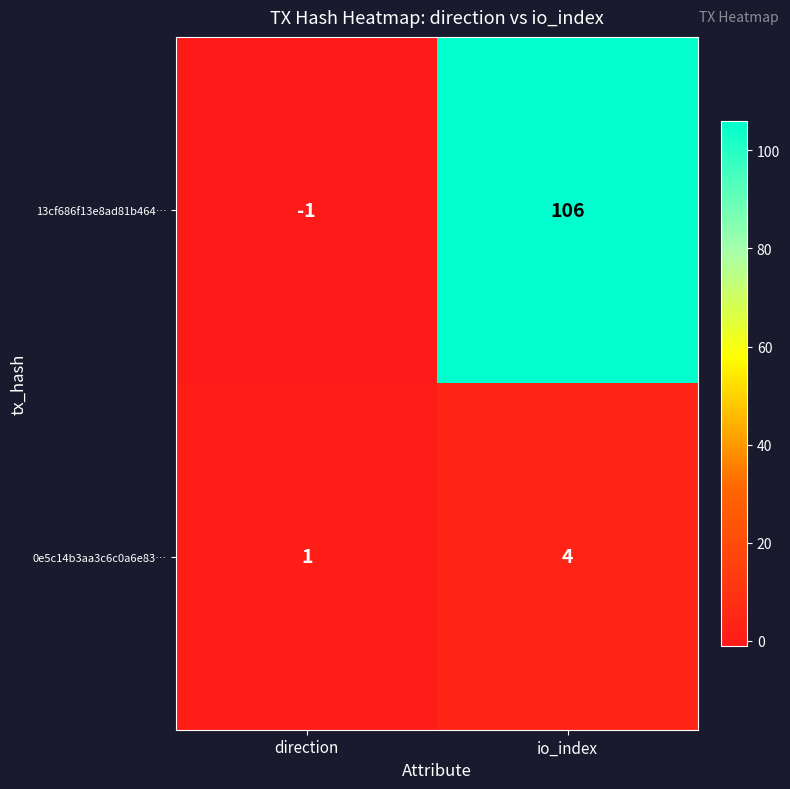

Is it true that 0e5c14b3aa3c6c0a6e83… equals 1 at direction?

True